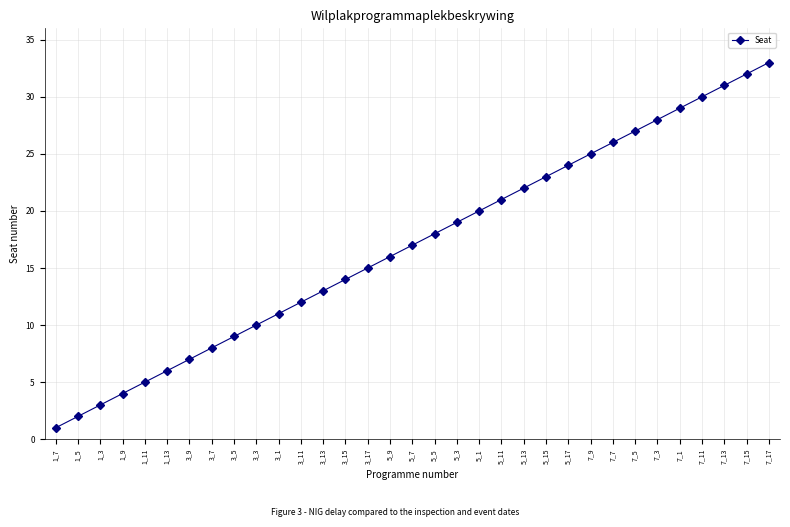

How many lines are shown in the chart?

1